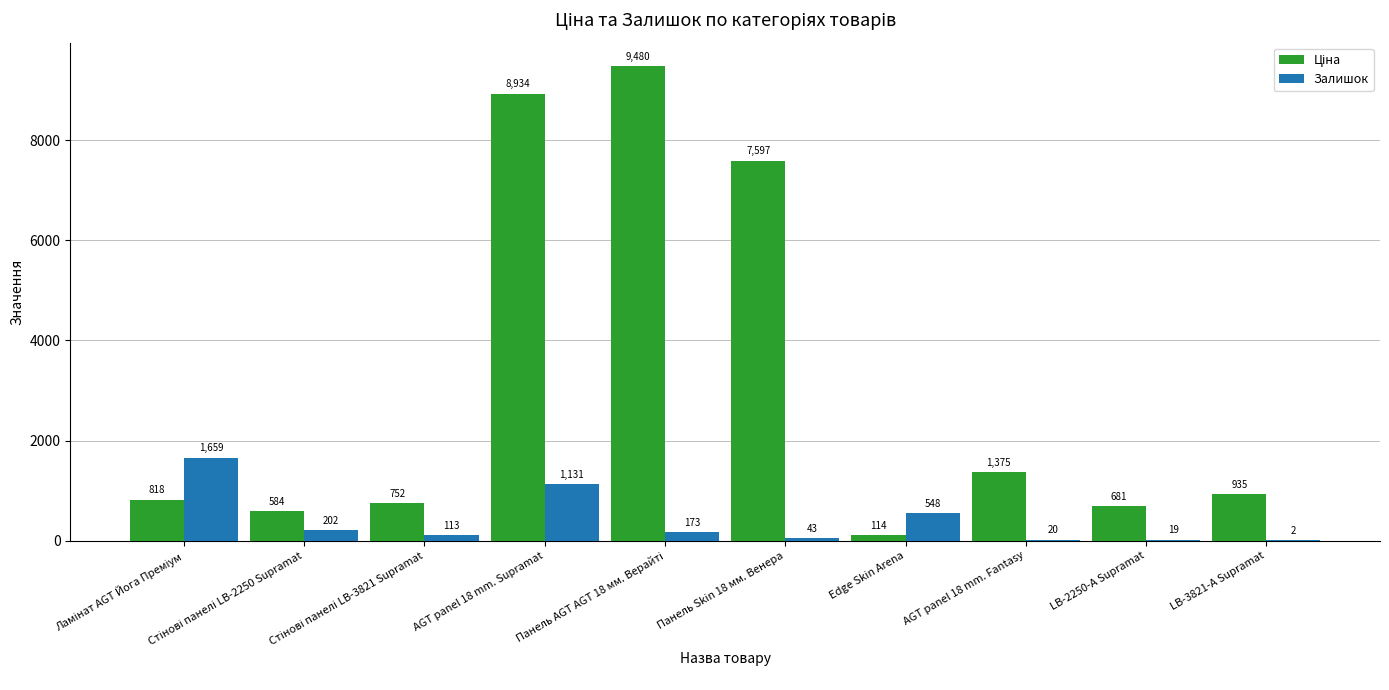

What is the average value of the Залишок series?

391.0